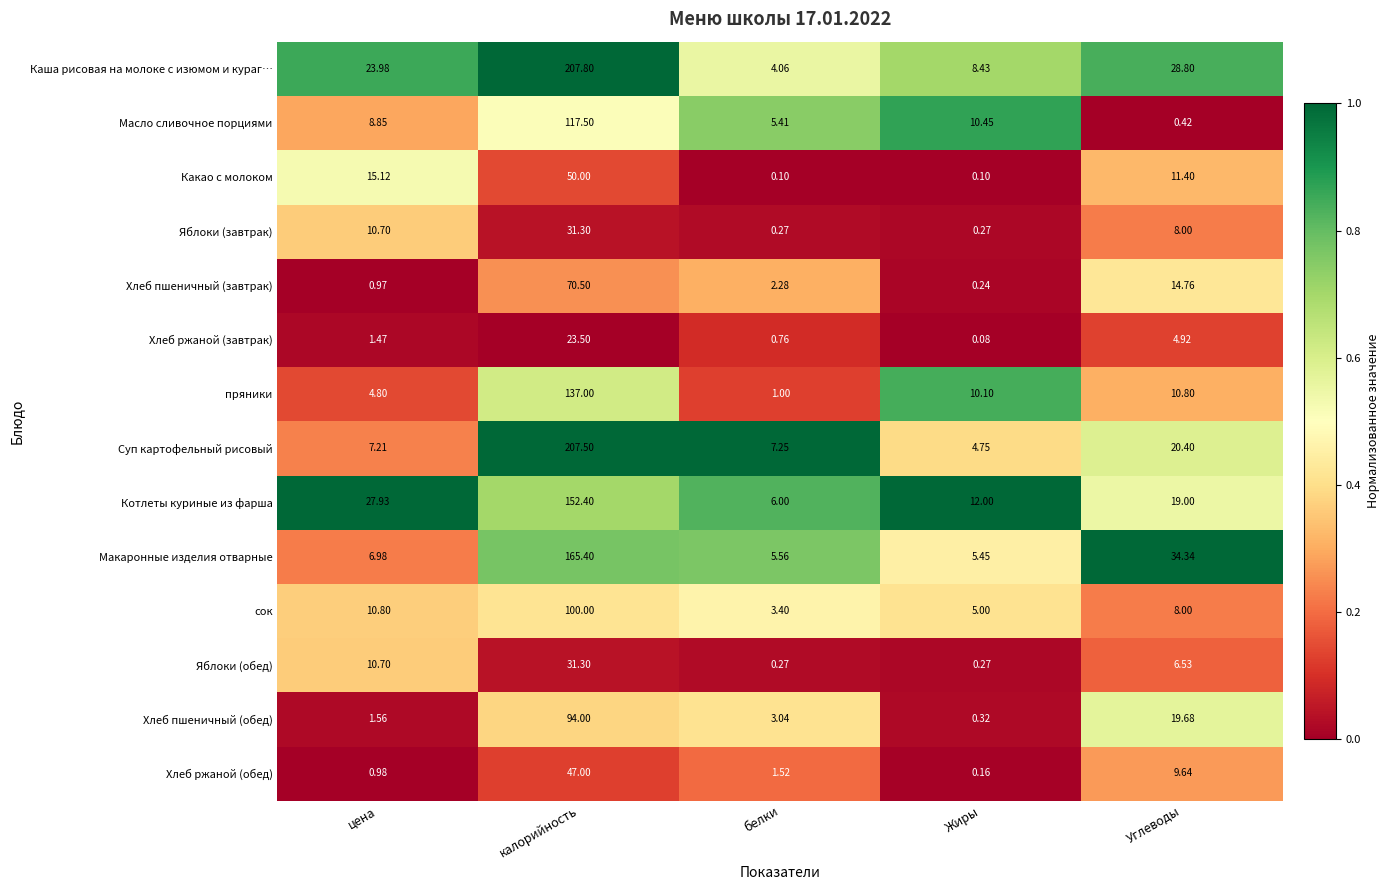

List the labels in order of Суп картофельный рисовый value, smallest first.

Жиры, цена, белки, Углеводы, калорийность